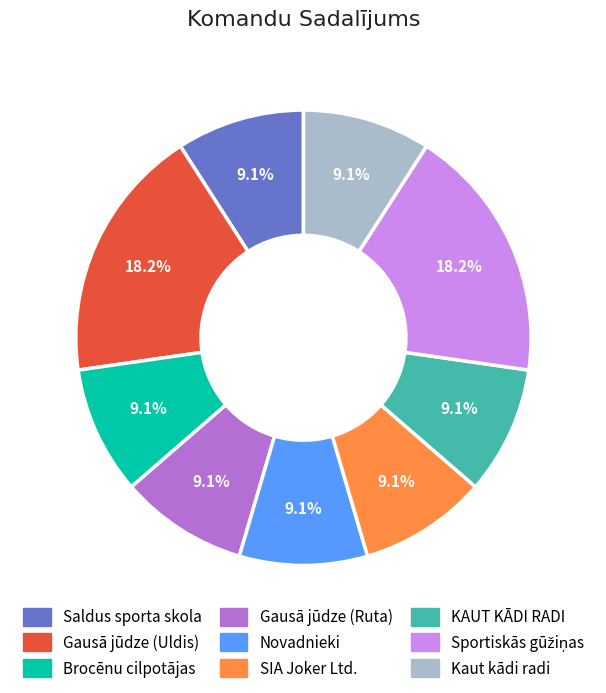

Does SIA Joker Ltd. represent more than half of the total?

No